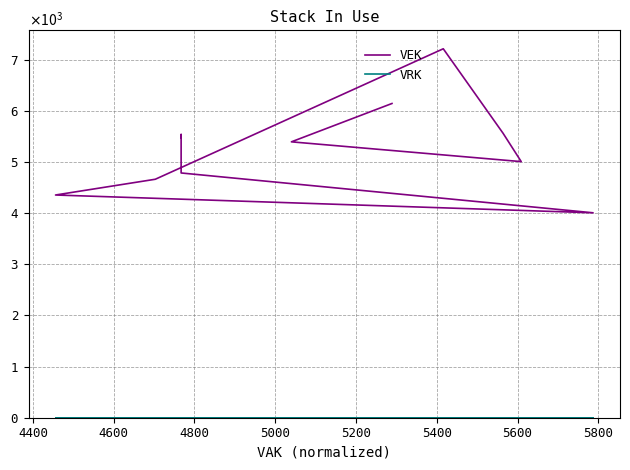

True or false: VEK and VRK cross at least once.

False